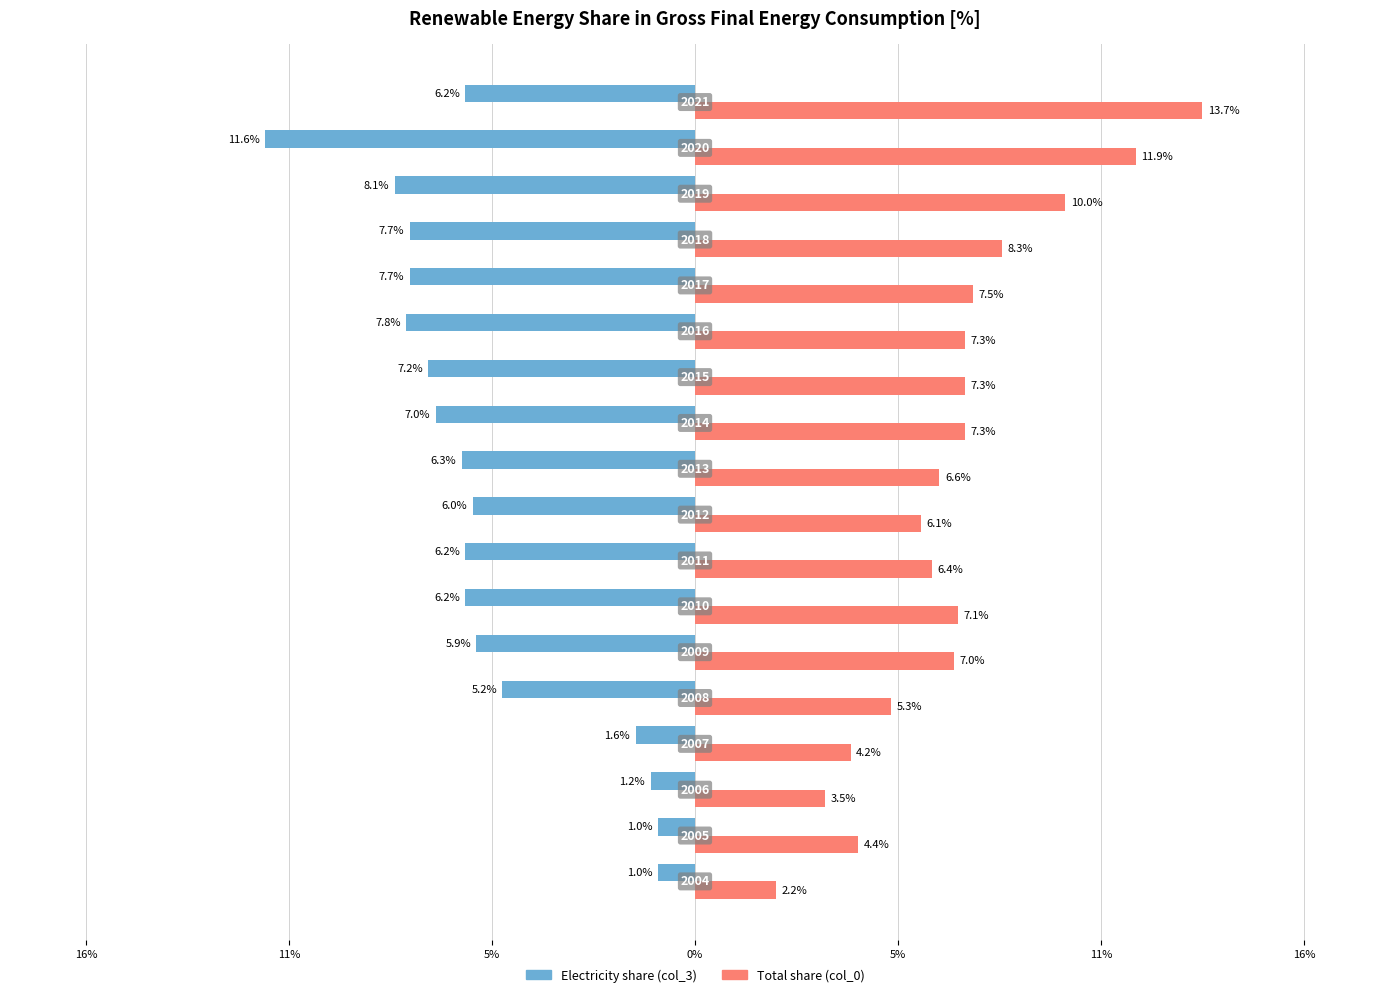

What are all the series names shown in the legend?

Electricity share (col_3), Total share (col_0)